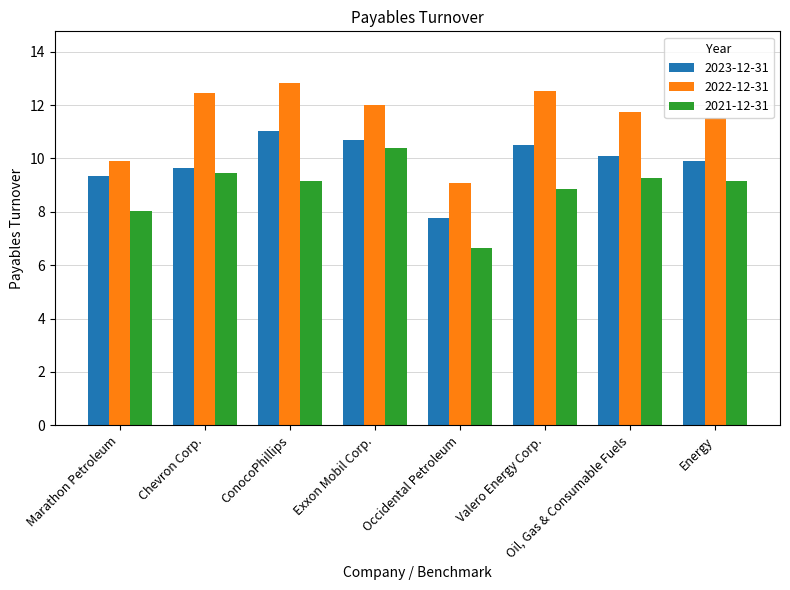

What is the label of the 8th bar from the left?

Energy